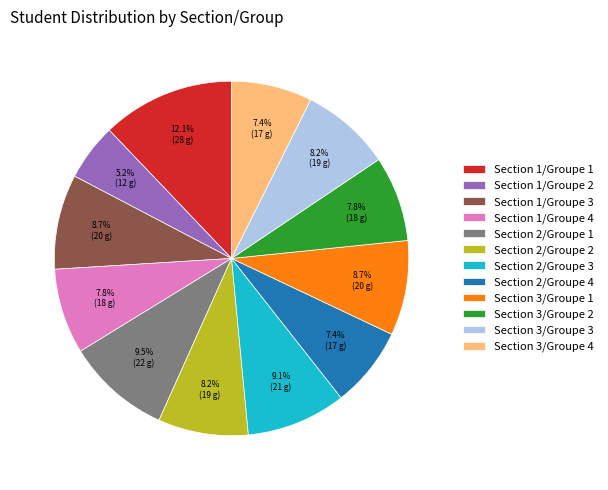

To the nearest percent, what is the difference between the largest and smallest slice percentages?

7%